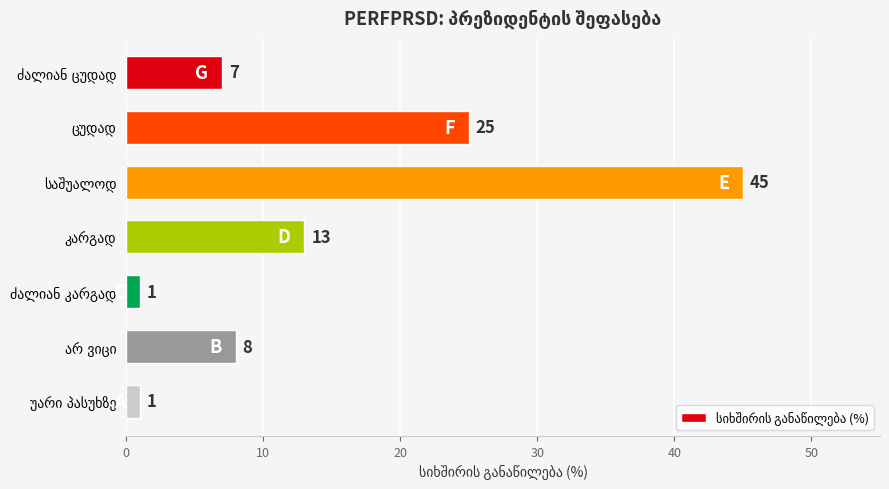

Reading bottom to top, transcribe all the data shown in this chart.

1	8	1	13	45	25	7